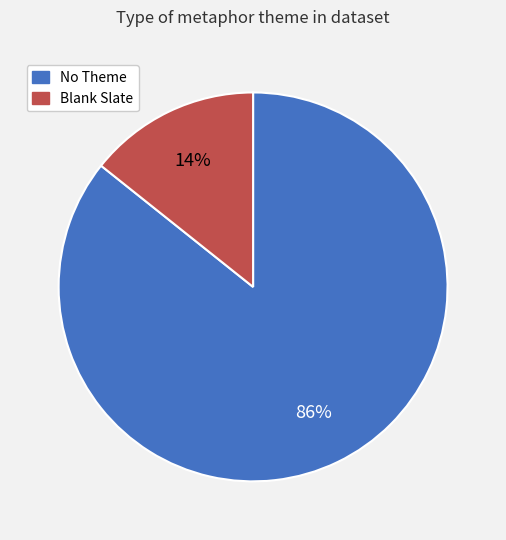

To the nearest percent, what is the average slice percentage?

50%